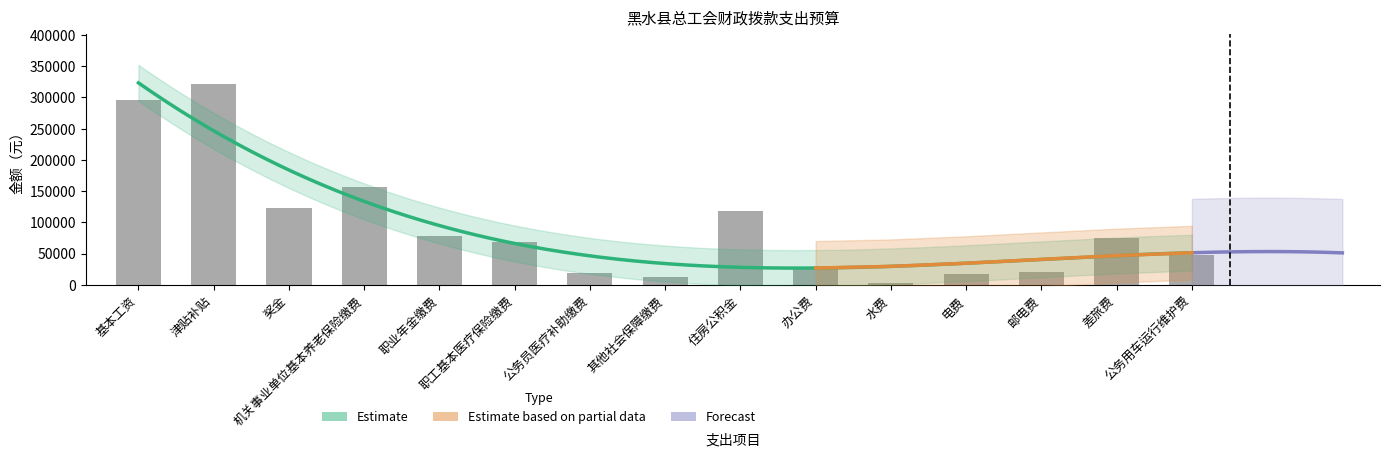

Rank the categories by value from highest to lowest.

津贴补贴, 基本工资, 机关事业单位基本养老保险缴费, 奖金, 住房公积金, 职业年金缴费, 差旅费, 职工基本医疗保险缴费, 公务用车运行维护费, 办公费, 邮电费, 公务员医疗补助缴费, 电费, 其他社会保障缴费, 水费